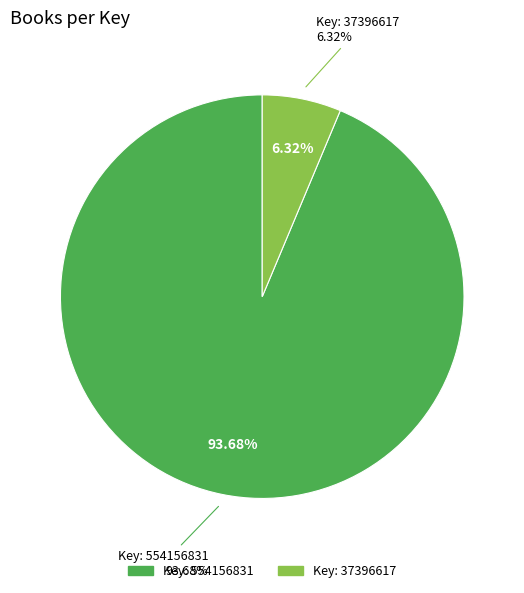

What percentage is NOT represented by Fables You Shouldn't Pay Any Attention (Key: 554156831)?

6.3%